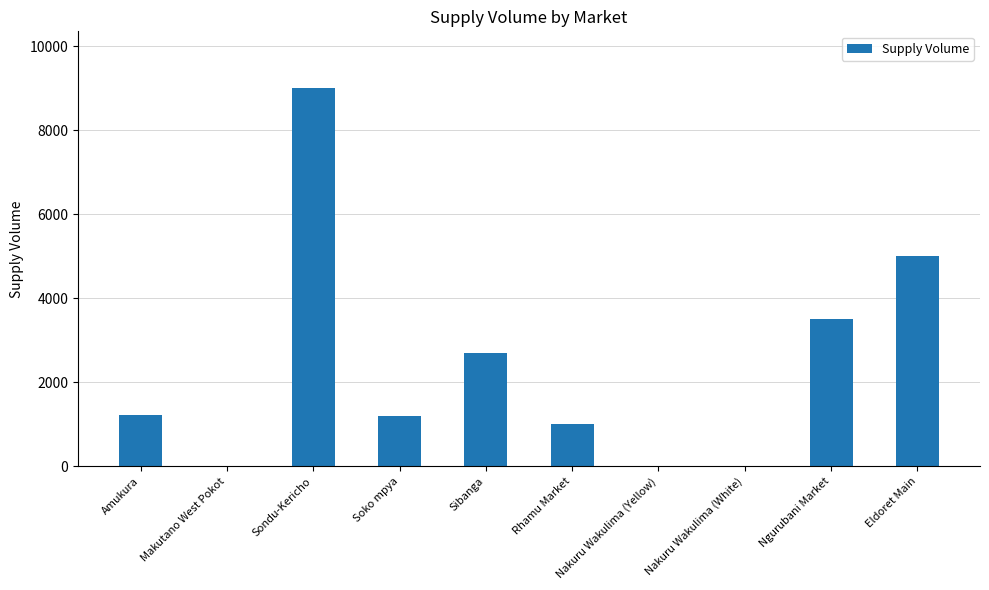

What is the difference between the values at Rhamu Market and Ngurubani Market?

2500